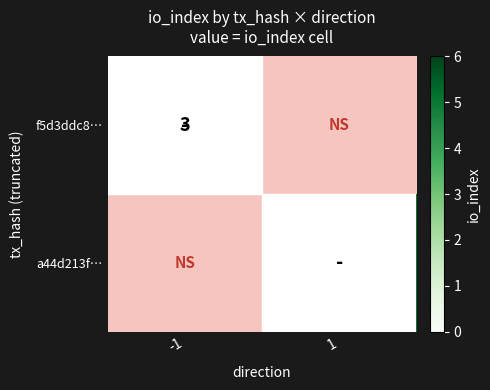

True or false: f5d3ddc8… has a value of 3 at -1.

True